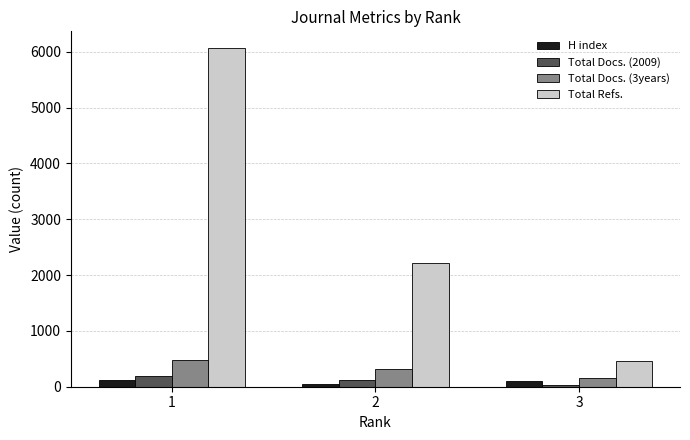

At how many categories does at least one series exceed 3940?

1